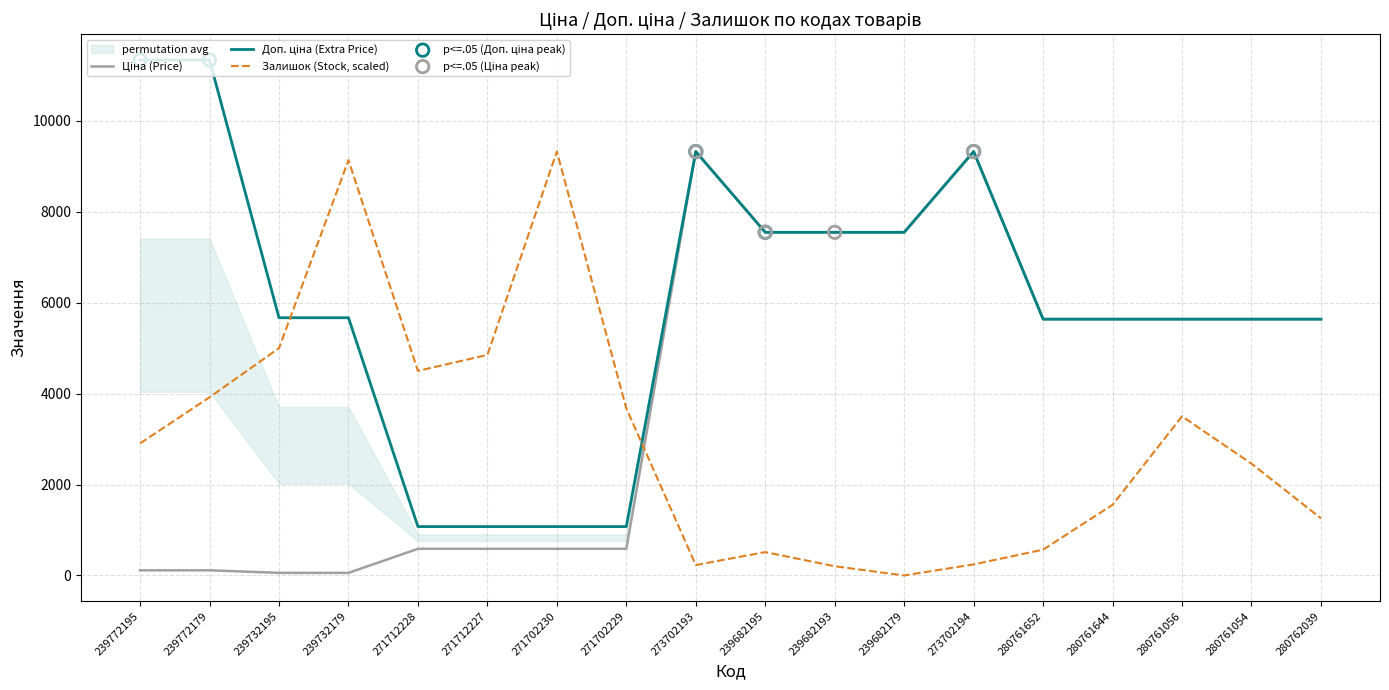

Which series has the largest Y range (max minus min)?

Доп. ціна